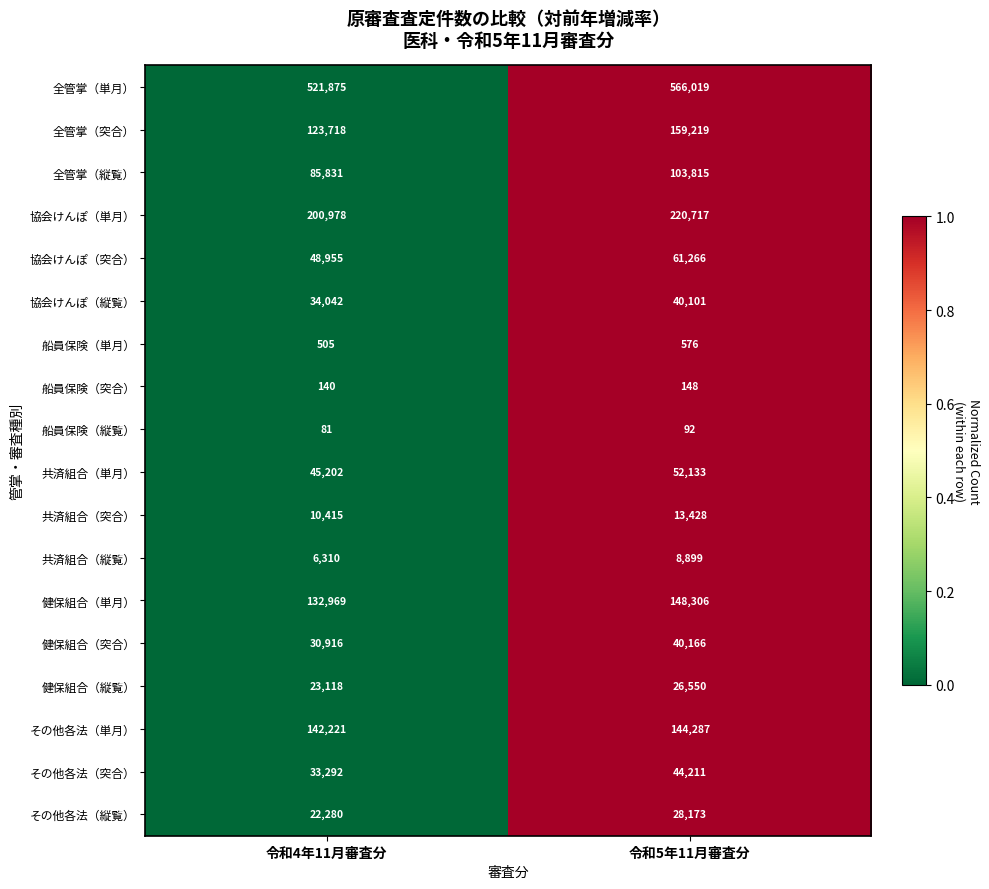

What is the greatest value displayed?

566019